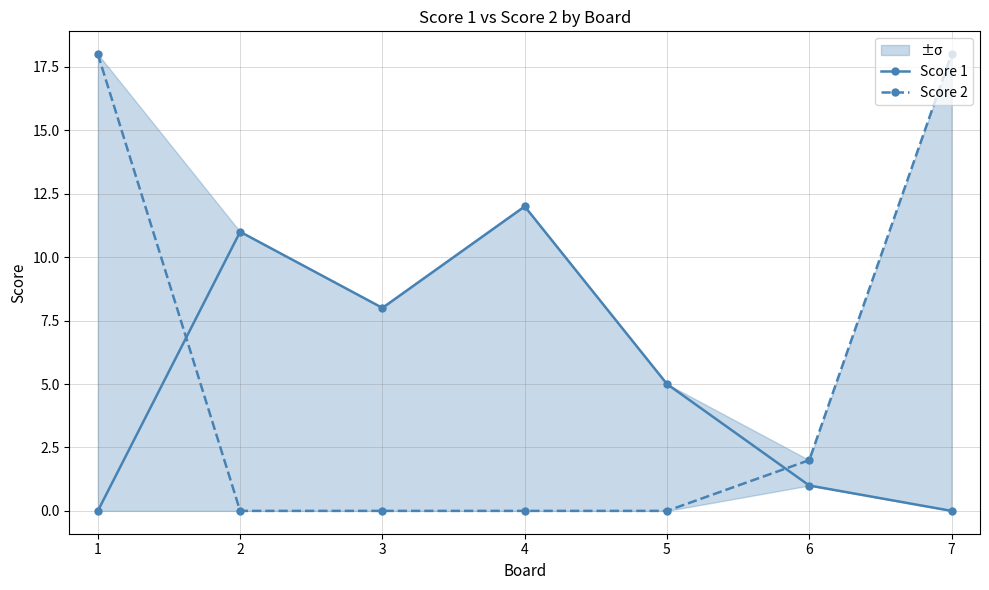

Is this an area chart (filled region under the line)?

No